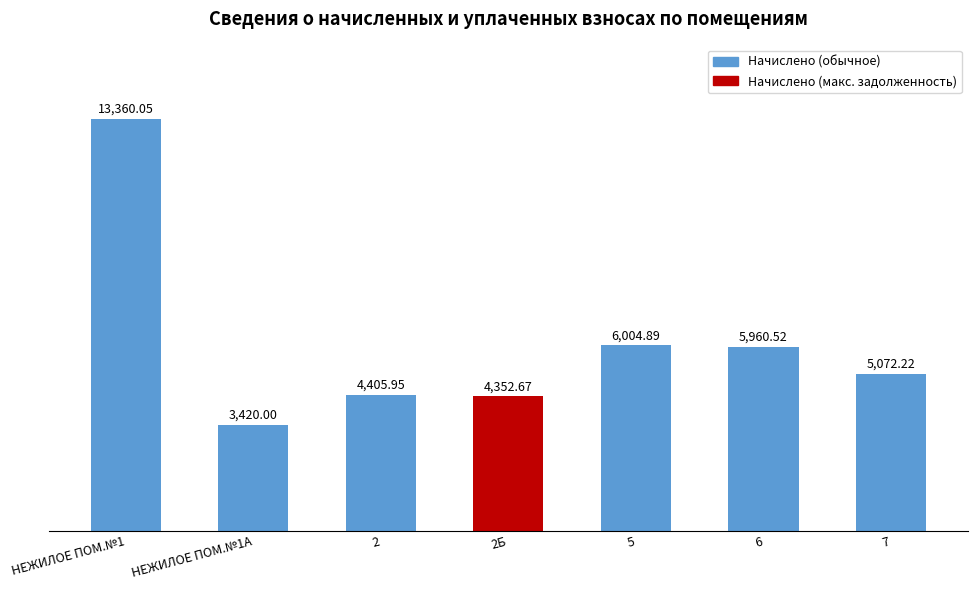

Rank the categories by value from highest to lowest.

НЕЖИЛОЕ ПОМ.№1, 5, 6, 7, 2, 2Б, НЕЖИЛОЕ ПОМ.№1А